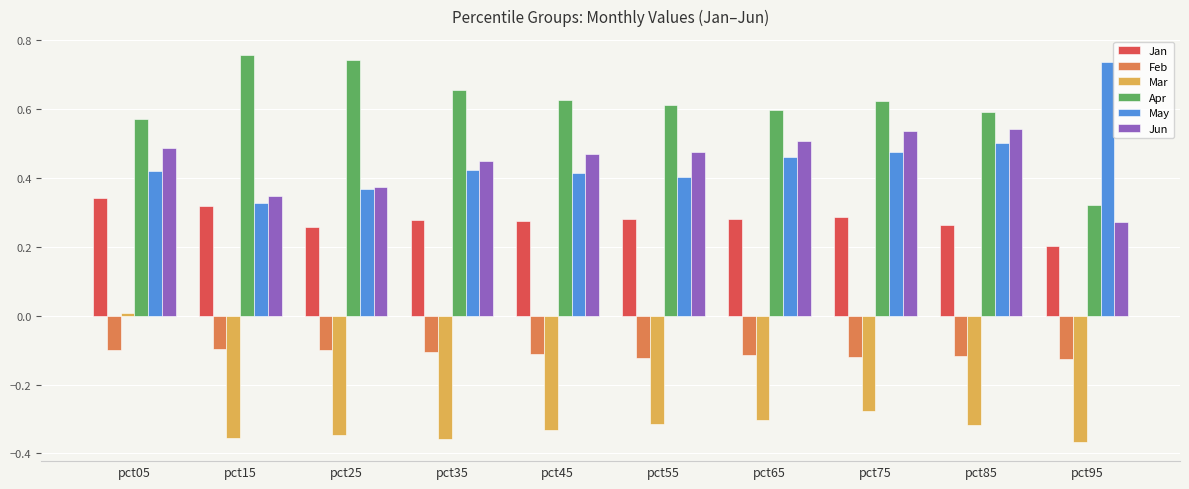

Does the chart contain stacked bars?

No